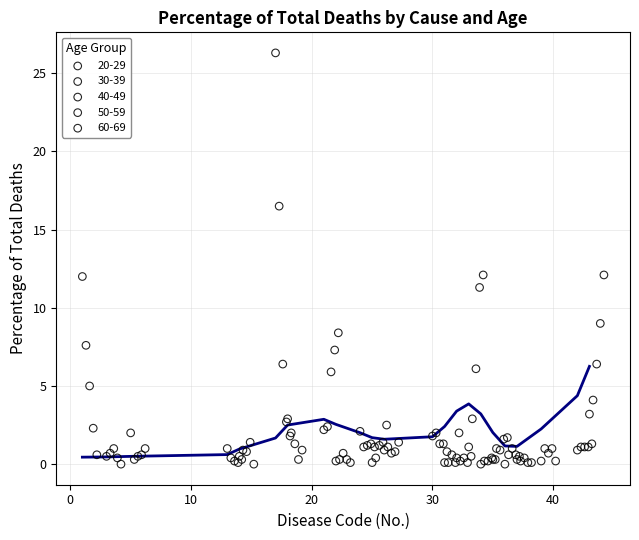

Which series has the largest Y range (max minus min)?

20-29